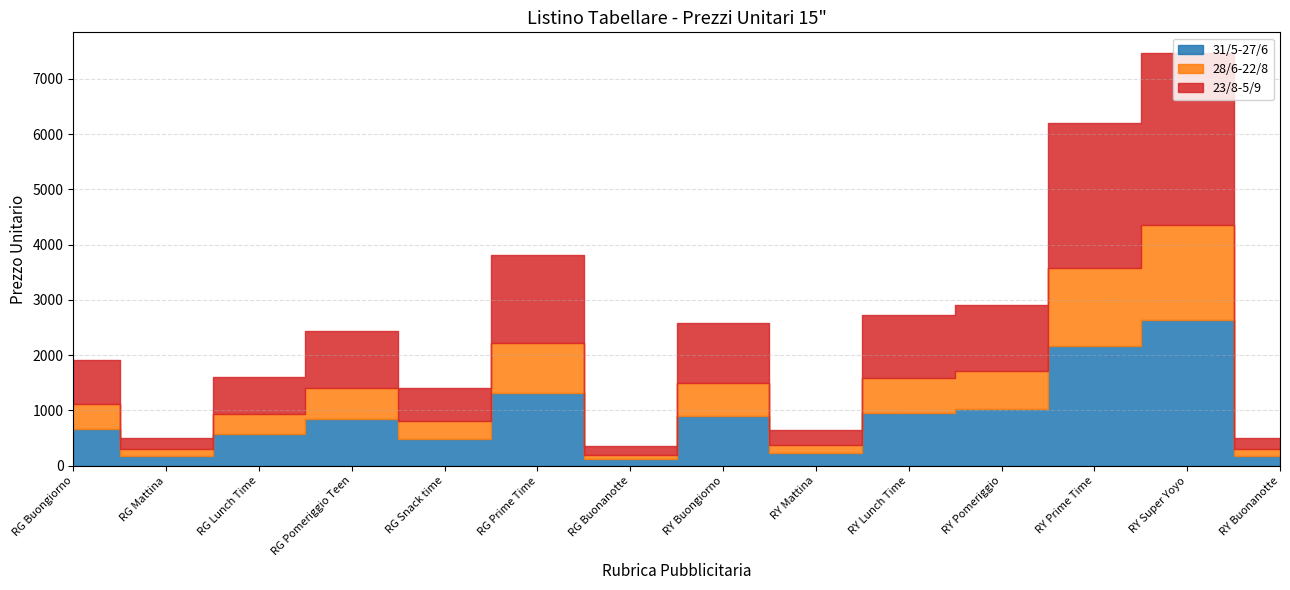

What is the label of the 4th point from the left?

RG Pomeriggio Teen